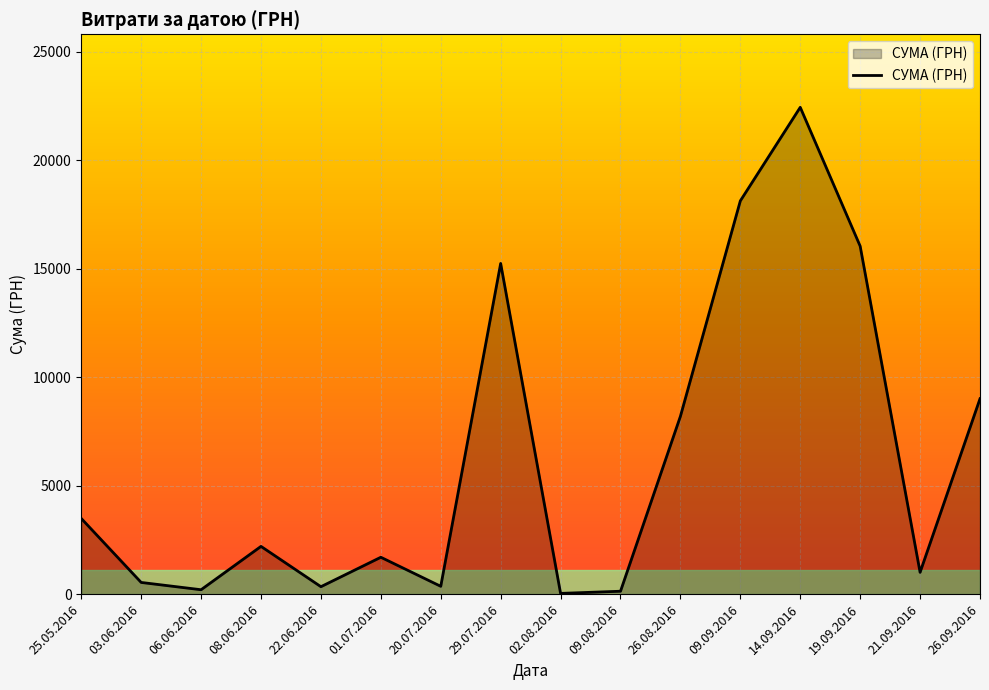

Is it true that the value at 08.06.2016 is 2202.0?

True